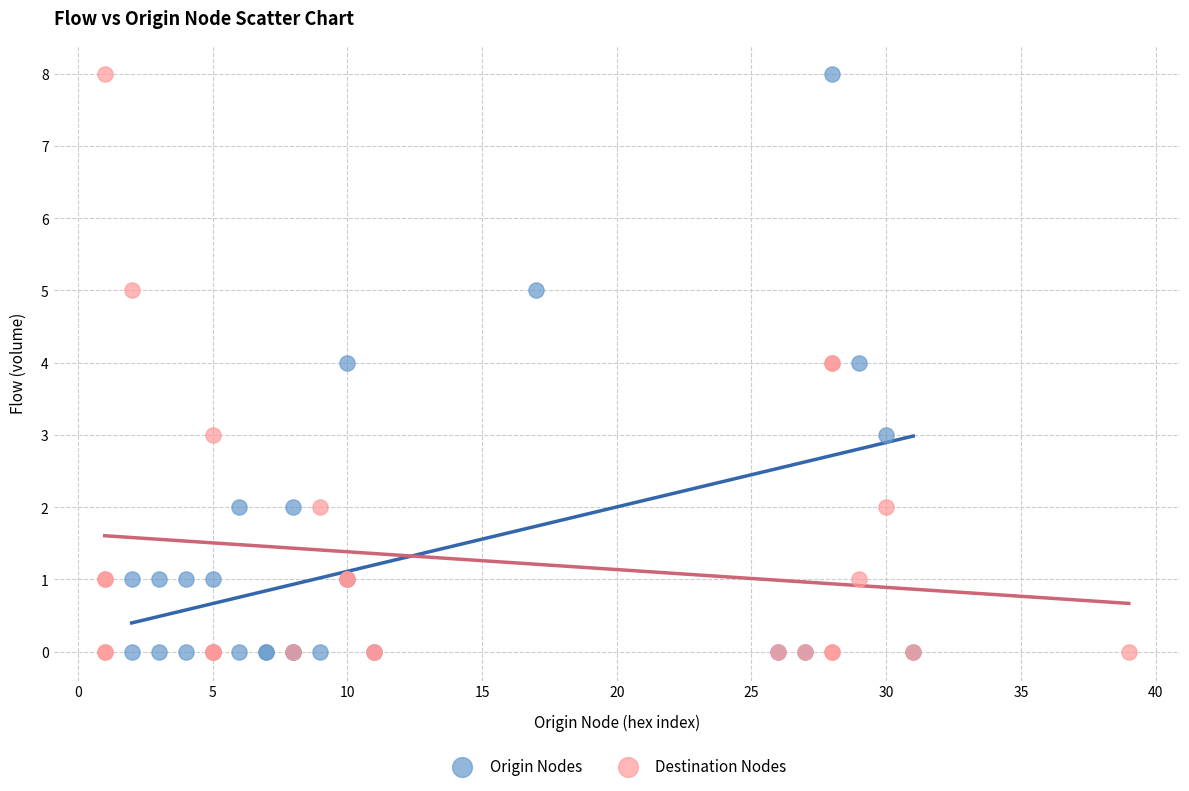

What are all the series names shown in the legend?

Origin Nodes, Destination Nodes